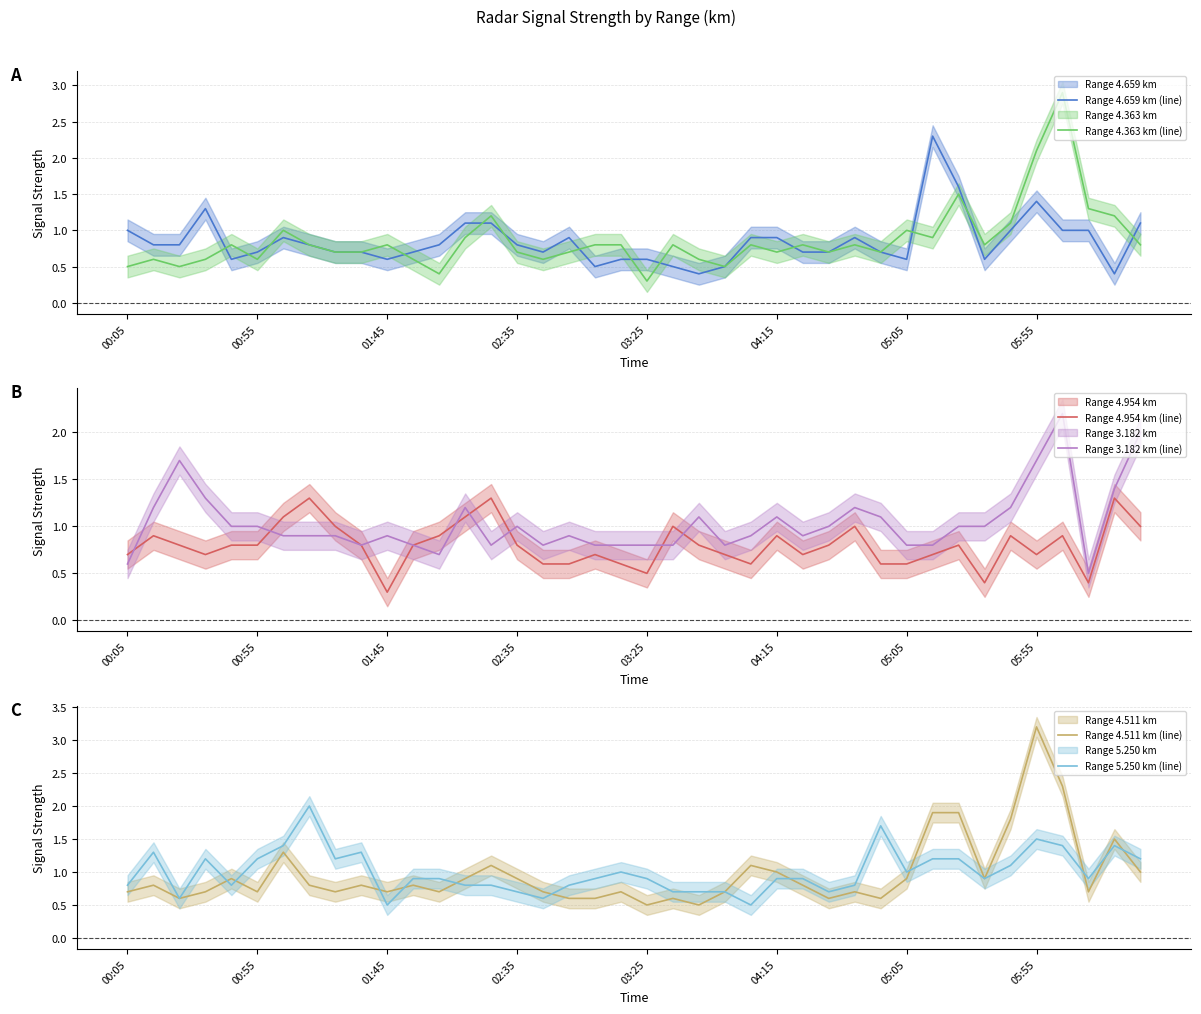

What is the minimum value for Range 4.363 km (line)?

0.3